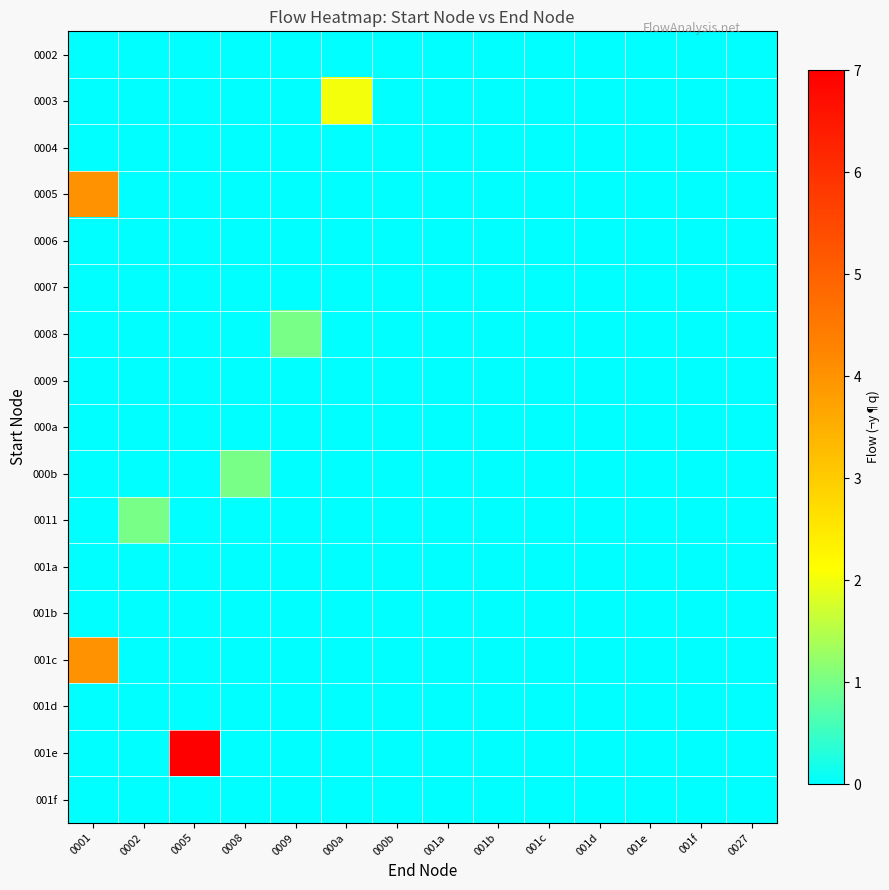

At which category does the chart reach its minimum across all series?

0001